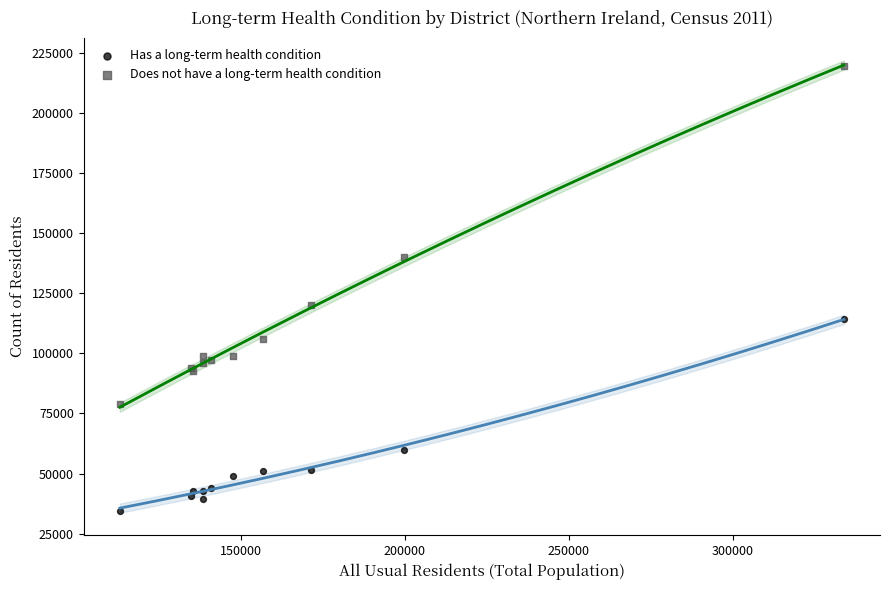

What are all the series names shown in the legend?

Has a long-term health condition, Does not have a long-term health condition